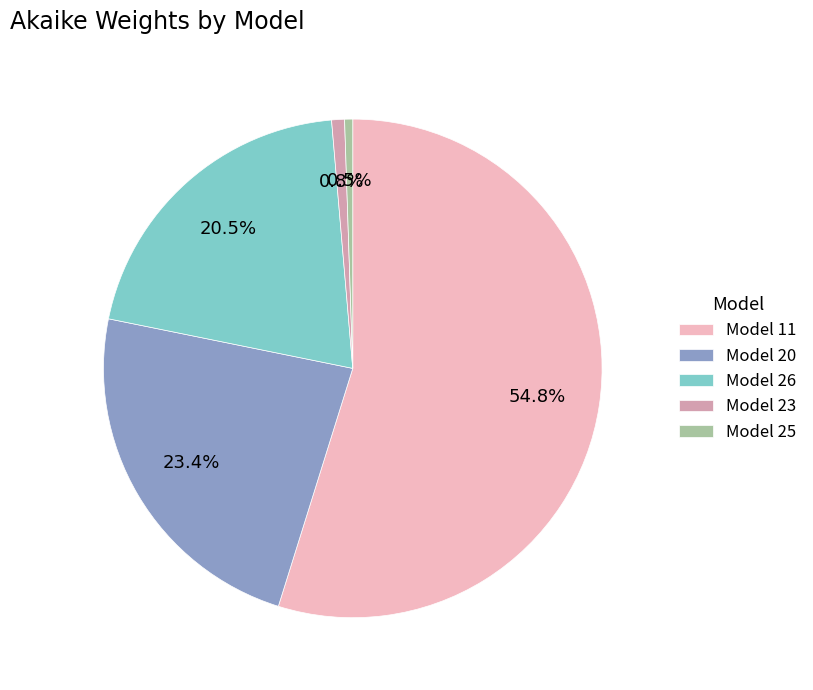

What is the largest slice in the pie chart?

Model 11